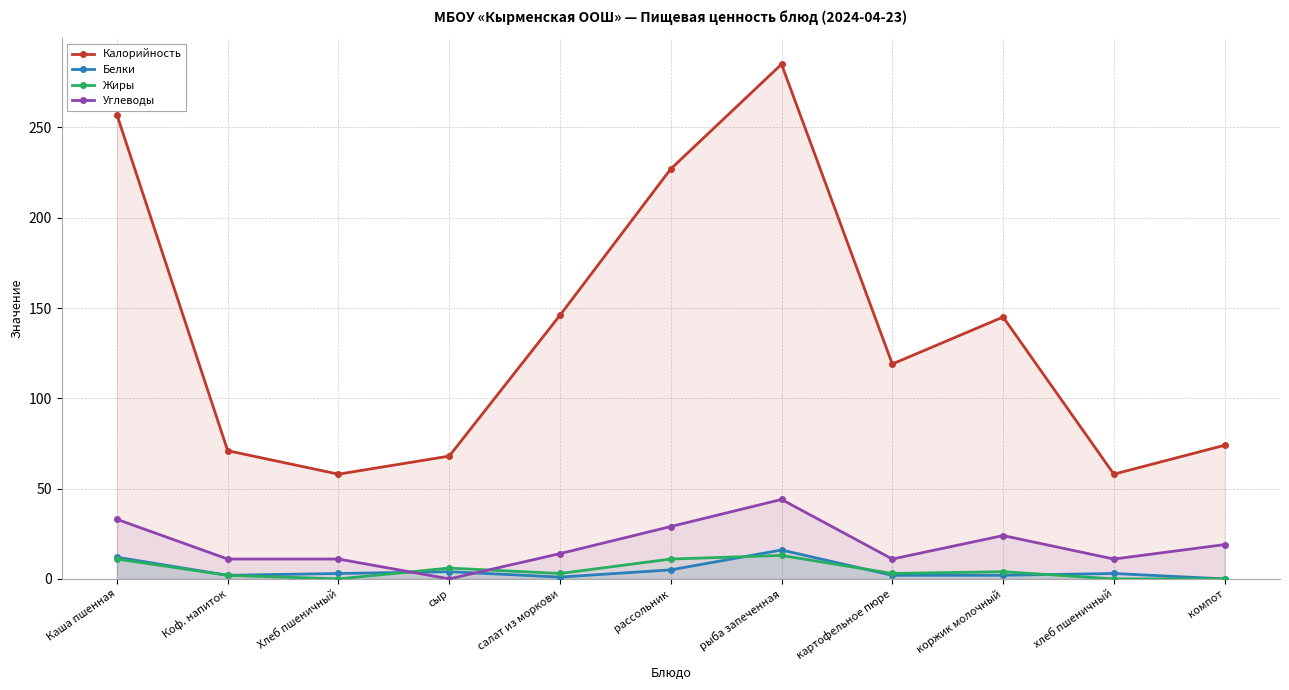

True or false: Калорийность and Жиры intersect in this chart.

False